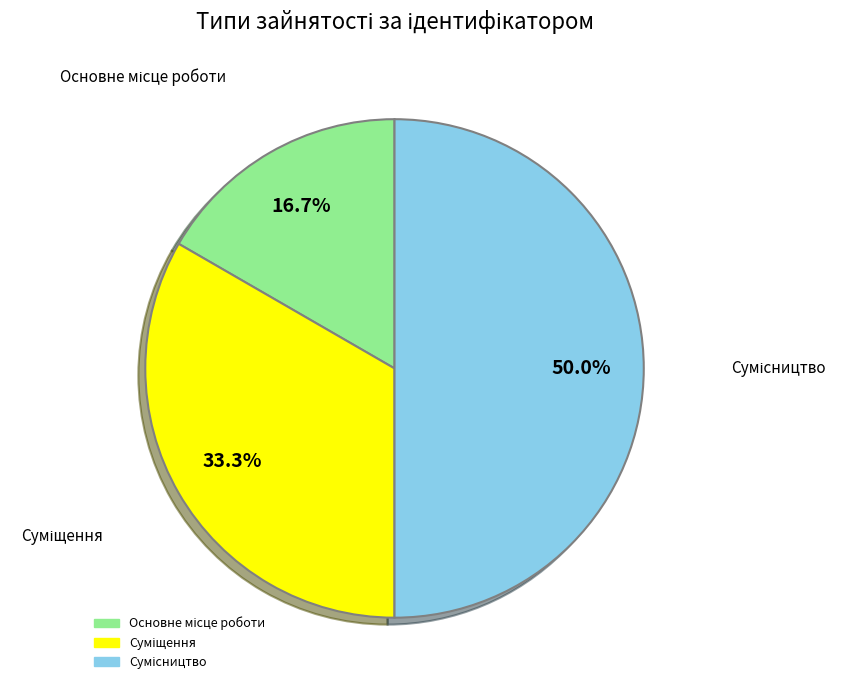

How many slices are in this pie chart?

3